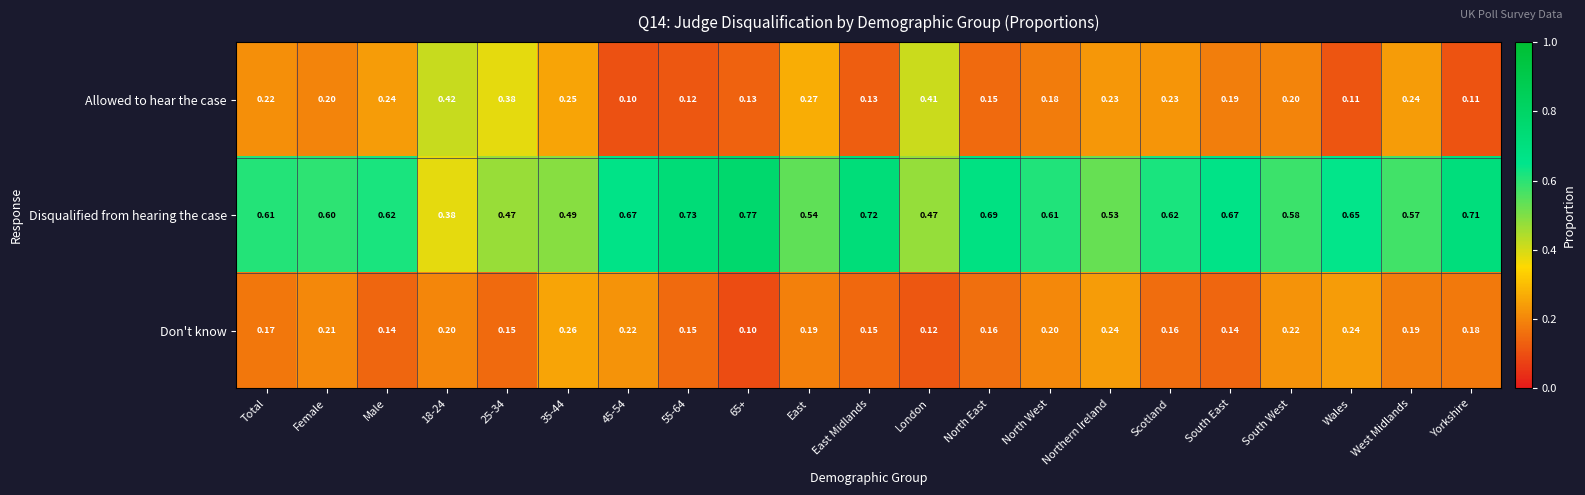

How many distinct data groups are displayed?

3